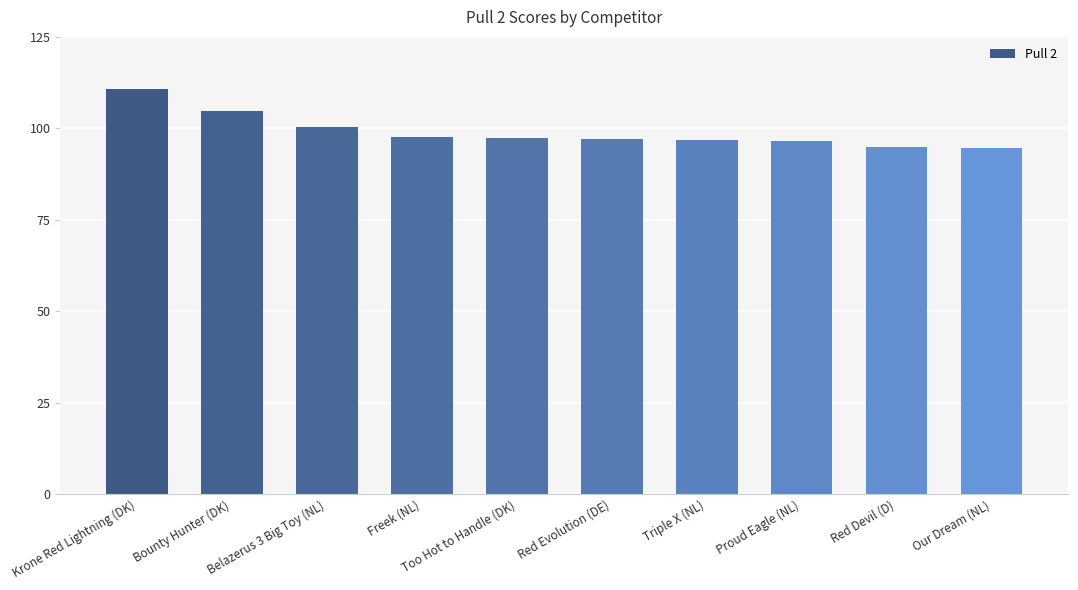

What is the sum of all values?

991.4